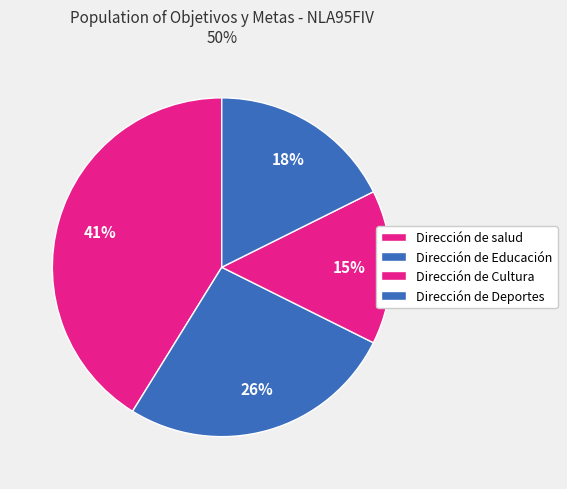

To the nearest percent, what is the difference between the Dirección de Educación and Dirección de Deportes slice percentages?

8%